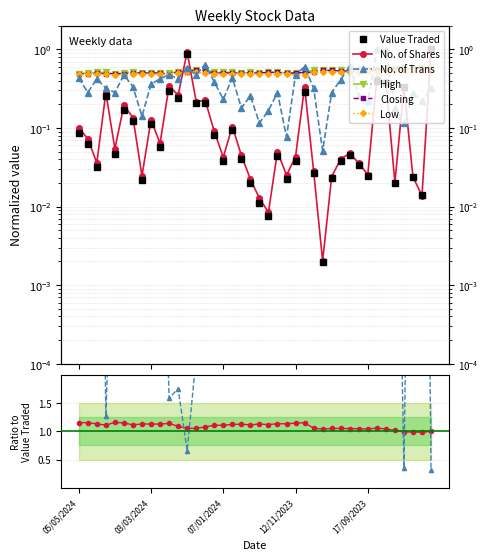

What is the difference between the second highest and minimum values in the Low series?

0.1